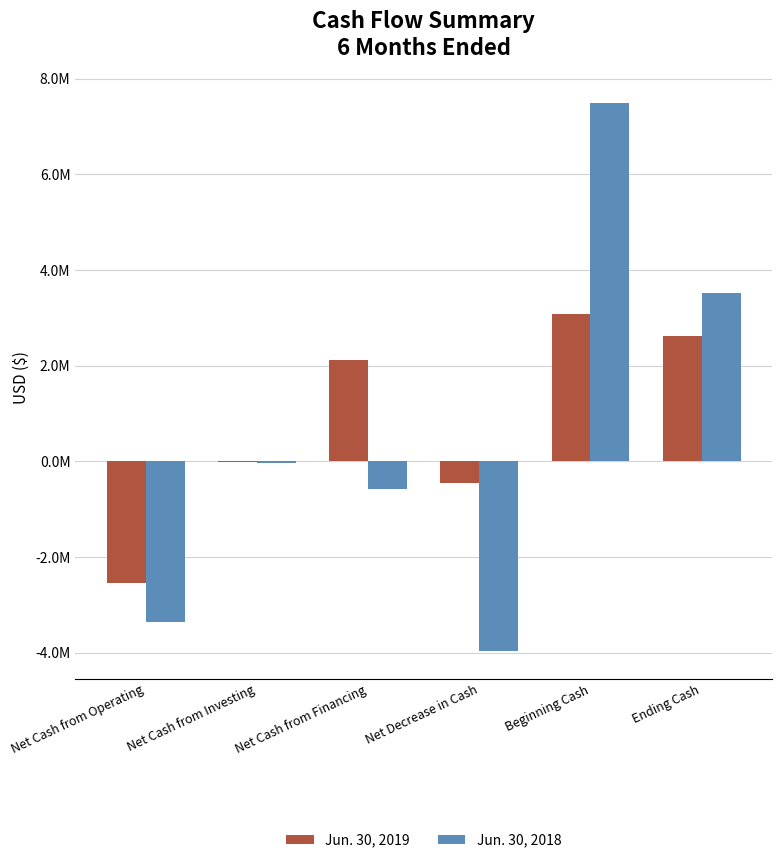

Are the bars grouped side by side (vs. stacked)?

Yes